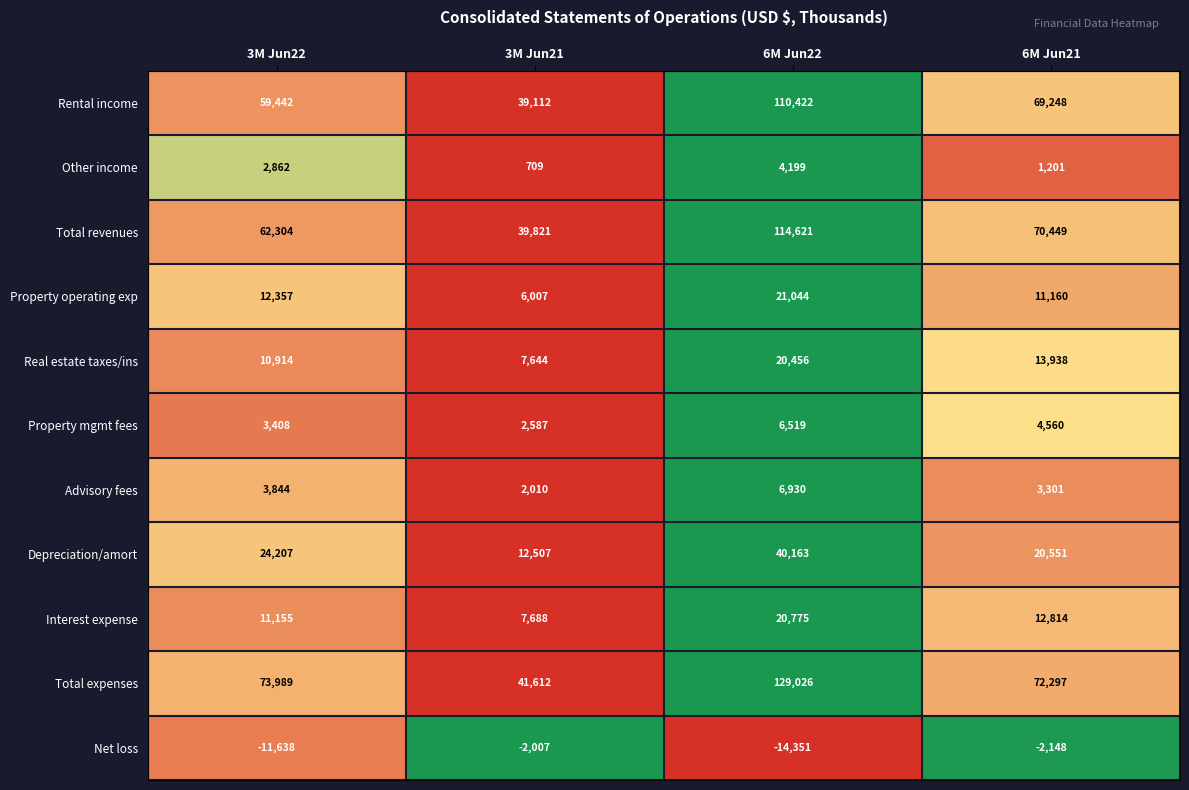

How many Rental income values are between 59442 and 110422?

3